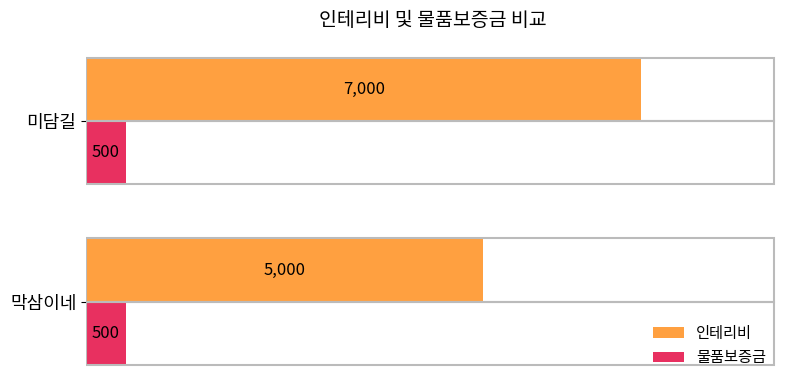

What are all the series names shown in the legend?

인테리비, 물품보증금